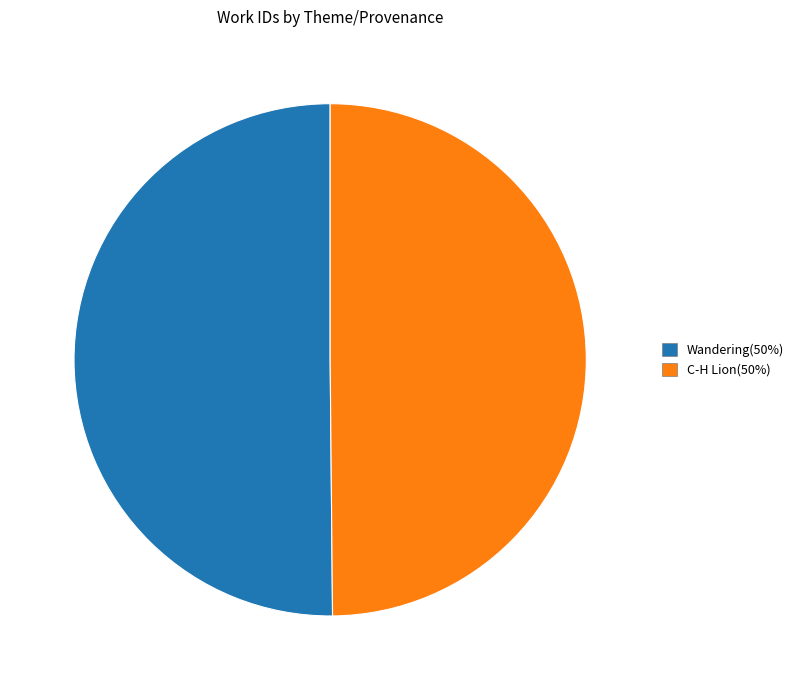

Approximately how many times larger is the value at Wandering compared to C-H Lion?

1.0